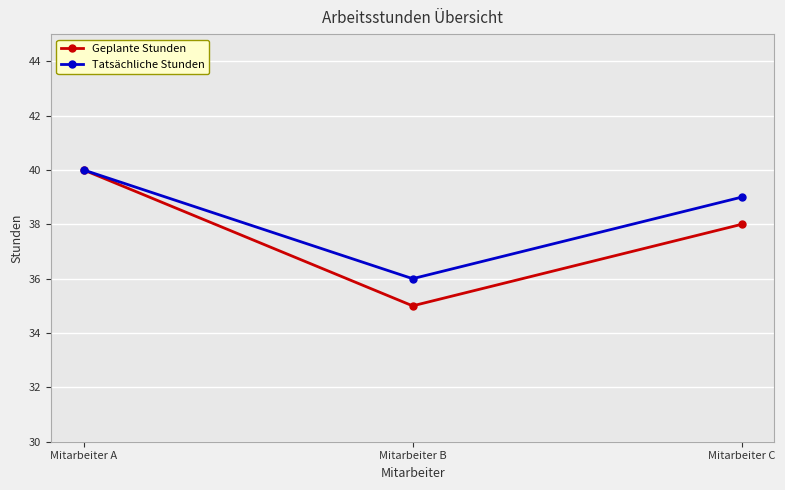

How many lines are shown in the chart?

2